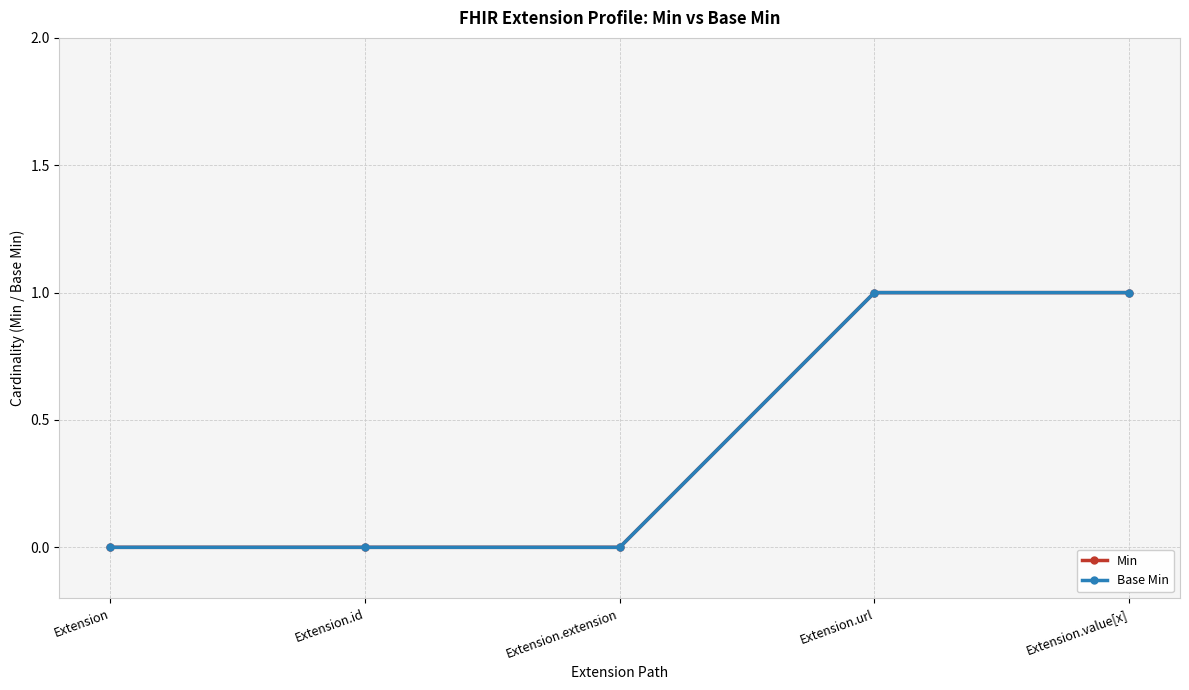

Is this an area chart (filled region under the line)?

No